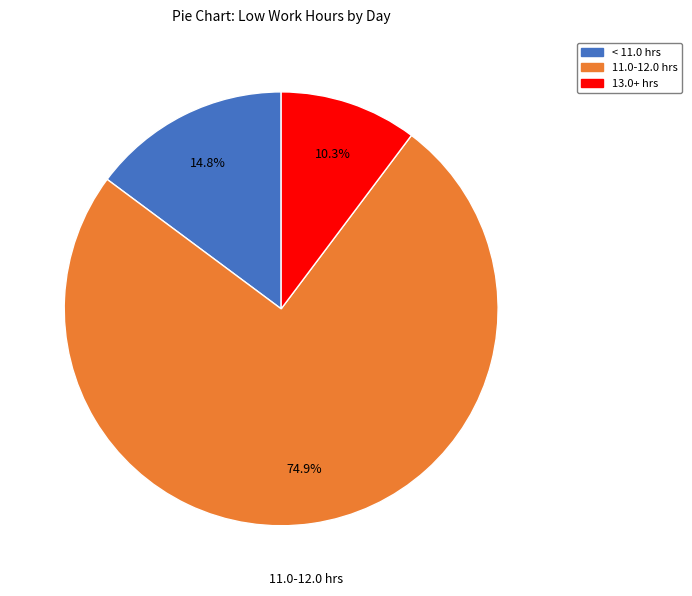

Is there any slice that represents more than half of the pie?

Yes